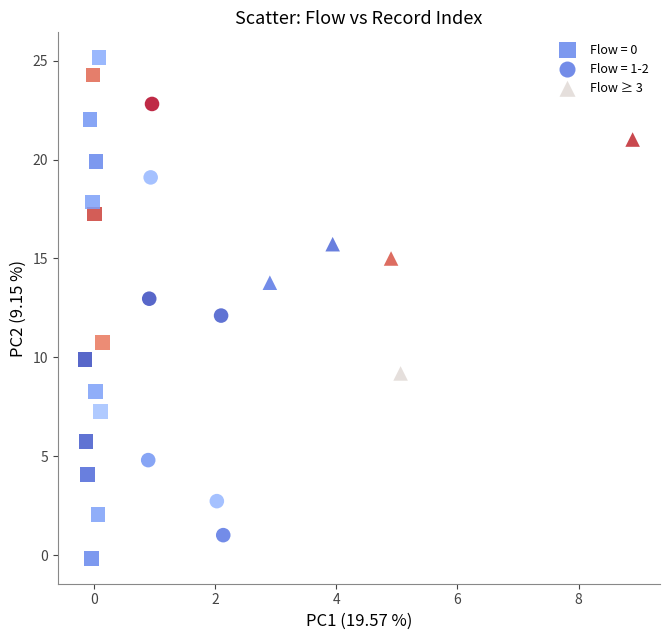

Which series has the widest spread of Y values?

Flow = 0